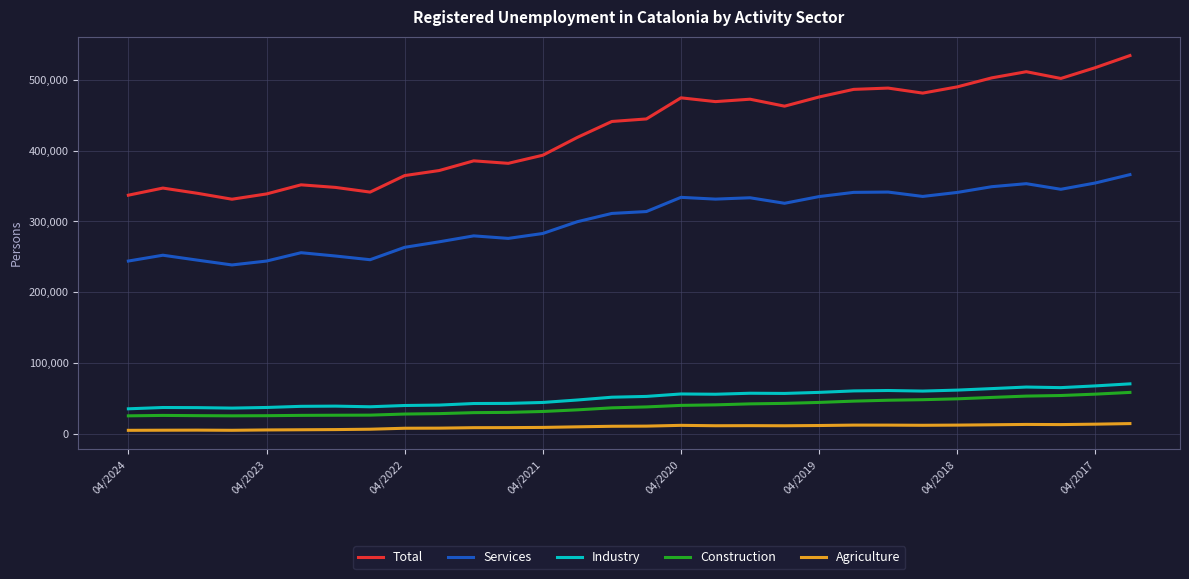

Which series has the largest range (max minus min)?

Total